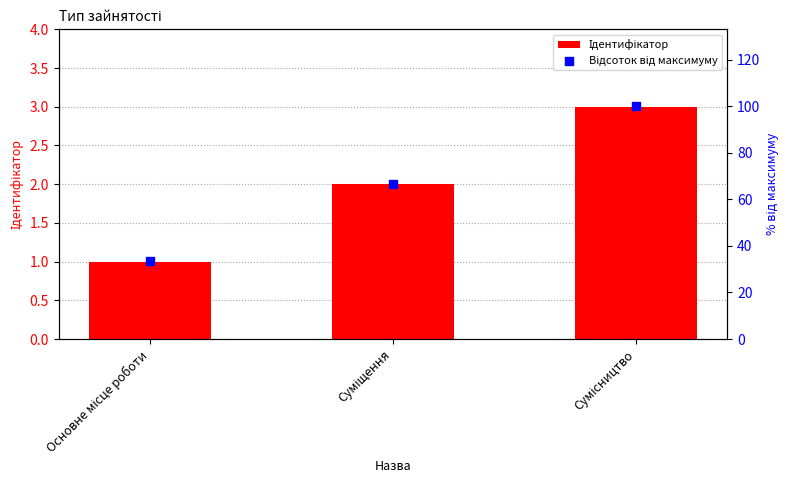

What is the total value across all series at Основне місце роботи?

34.3